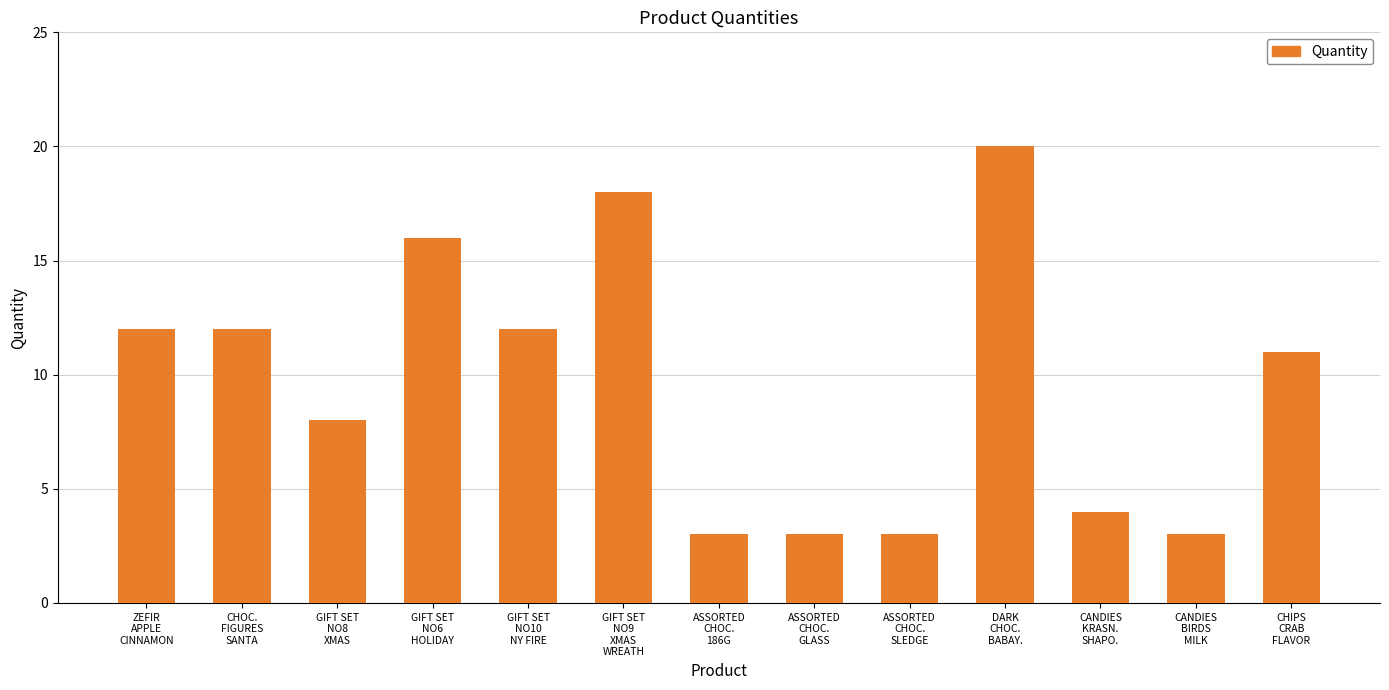

Approximately how many times larger is the value at GIFT SET
NO8
XMAS compared to DARK
CHOC.
BABAY.?

0.4